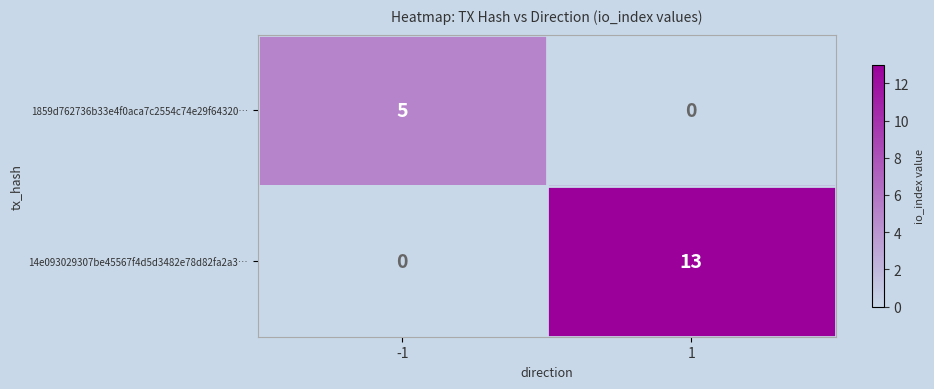

What is the spread (max minus min) of values at -1?

5